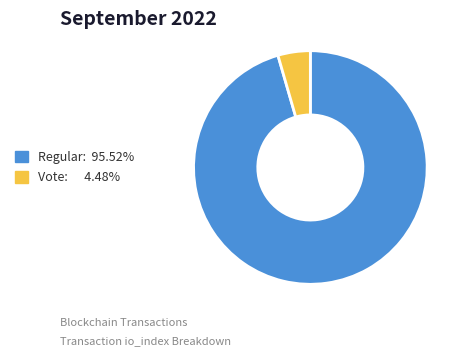

Does Regular: 95.52% account for over 50% of the chart?

Yes